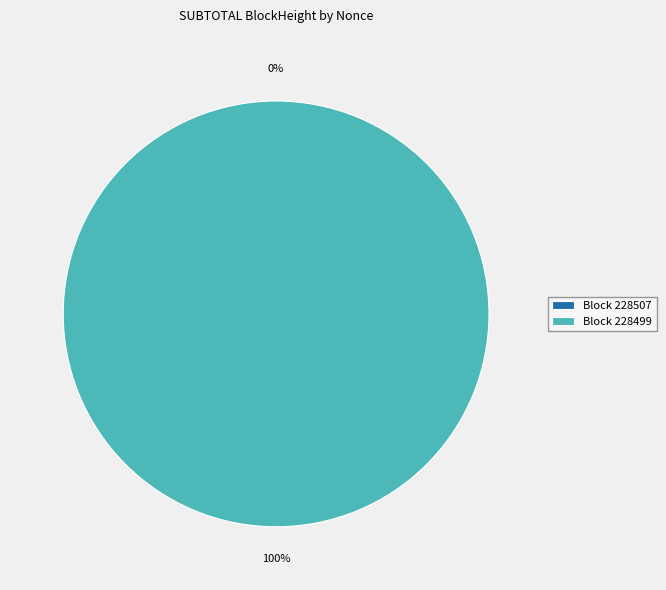

What is the largest slice in the pie chart?

228499